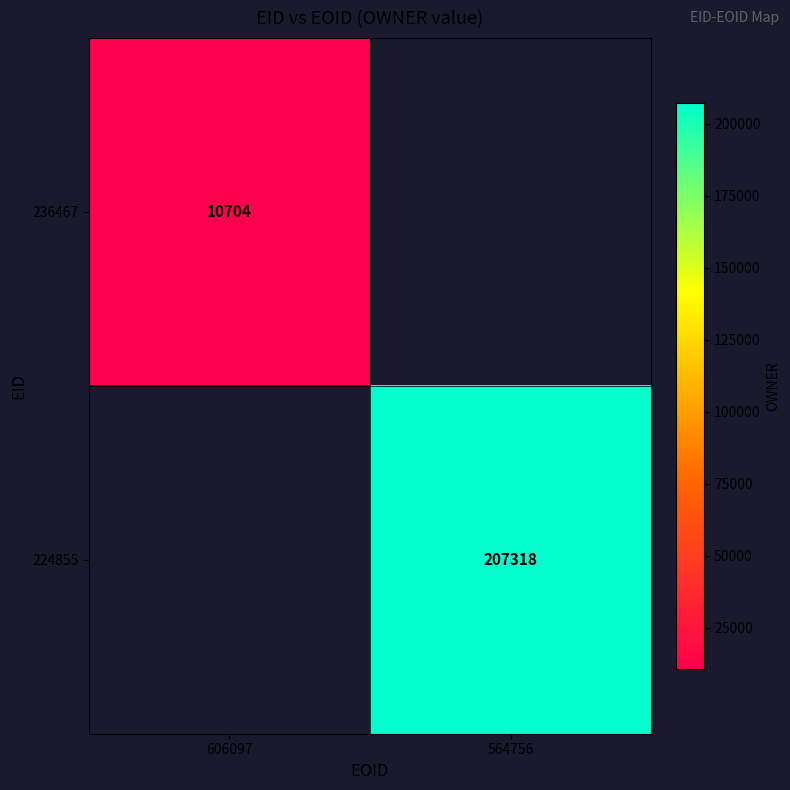

Is it true that 224855 equals 207318 at 564756?

True